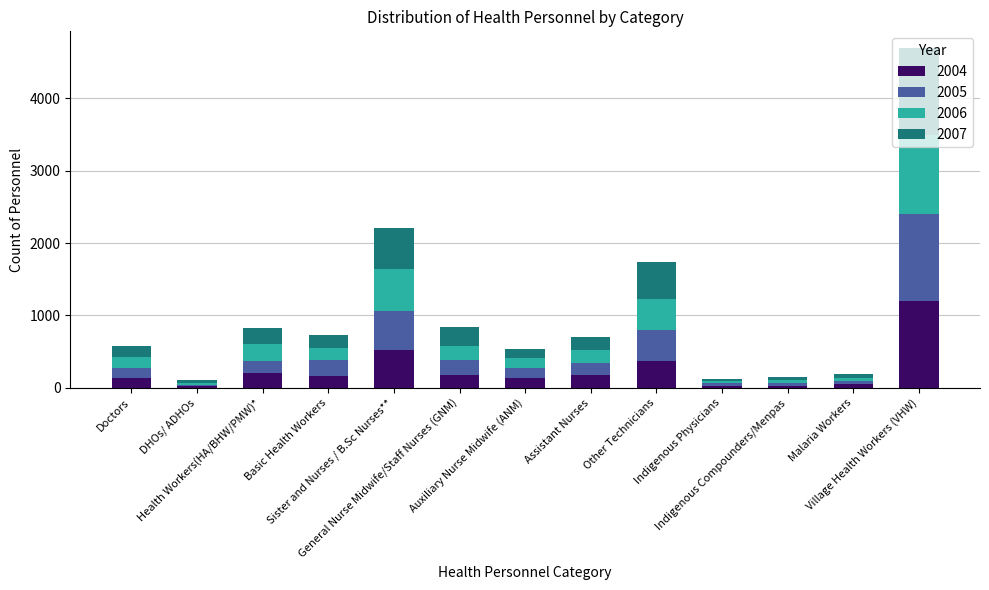

The value of 2007 at Doctors is 256. True or false?

False